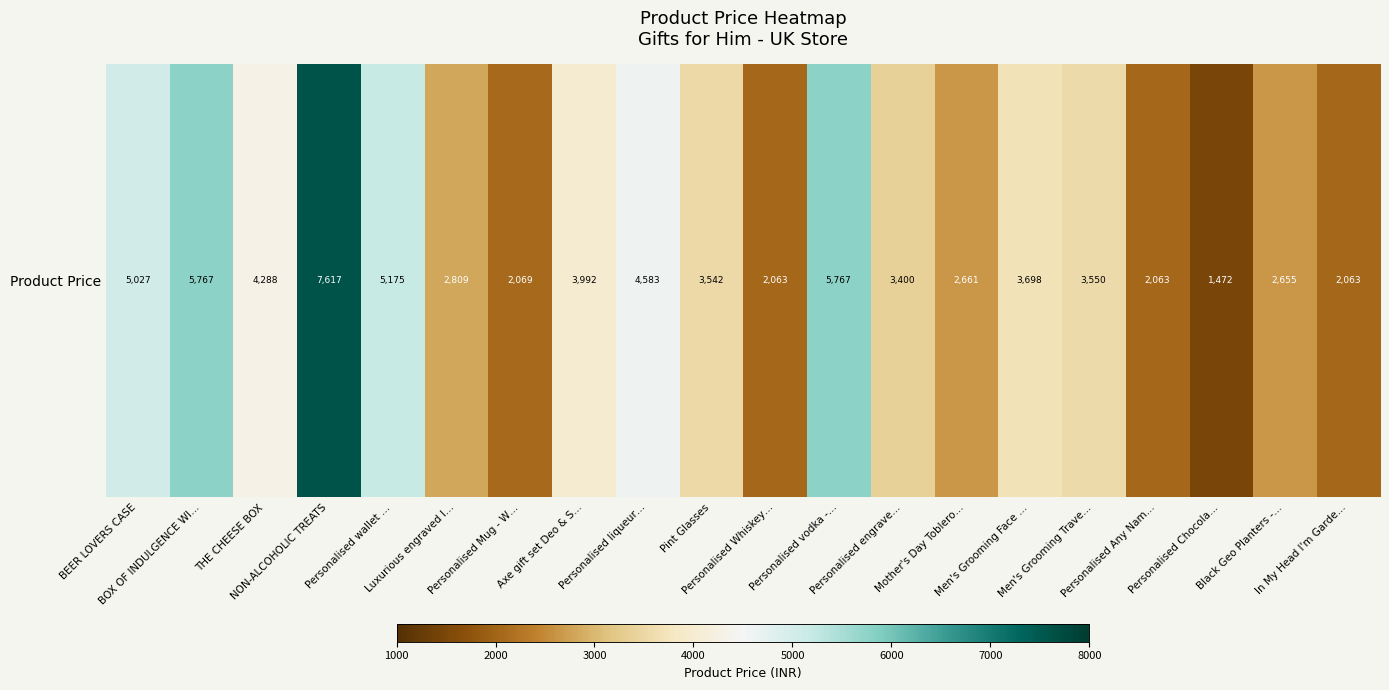

Rank the categories by value from highest to lowest.

NON-ALCOHOLIC TREATS, BOX OF INDULGENCE WI…, Personalised vodka -…, Personalised wallet …, BEER LOVERS CASE, Personalised liqueur…, THE CHEESE BOX, Axe gift set Deo & S…, Men's Grooming Face …, Men's Grooming Trave…, Pint Glasses, Personalised engrave…, Luxurious engraved l…, Mother's Day Toblero…, Black Geo Planters -…, Personalised Mug - W…, Personalised Whiskey…, Personalised Any Nam…, In My Head I'm Garde…, Personalised Chocola…